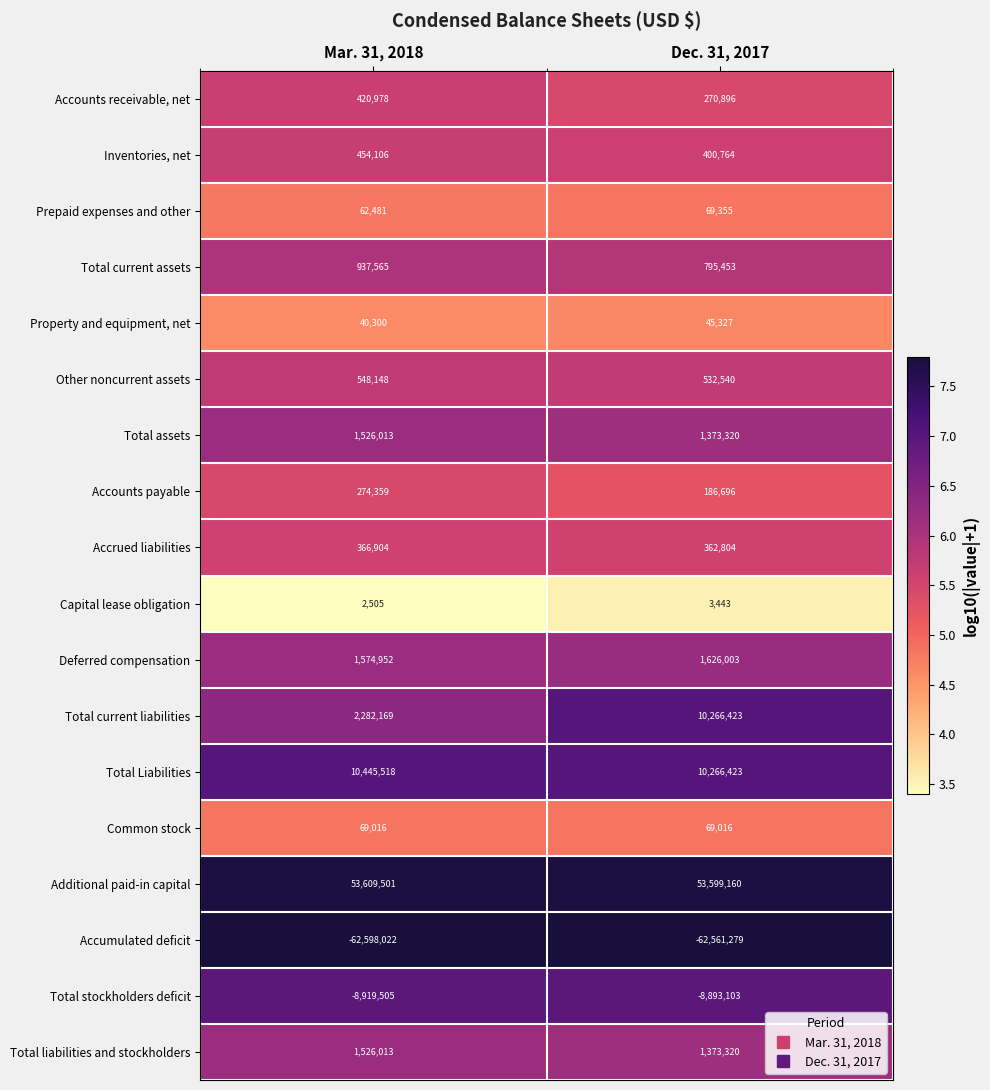

The Accumulated deficit series shows -14312816 at Mar. 31, 2018. True or false?

False